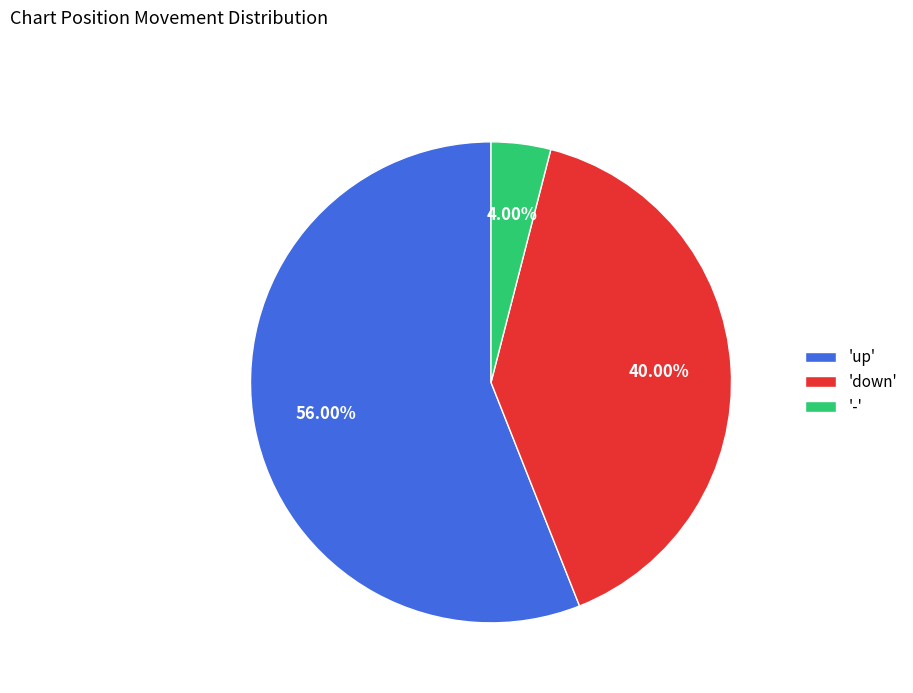

How many segments does this pie chart have?

3